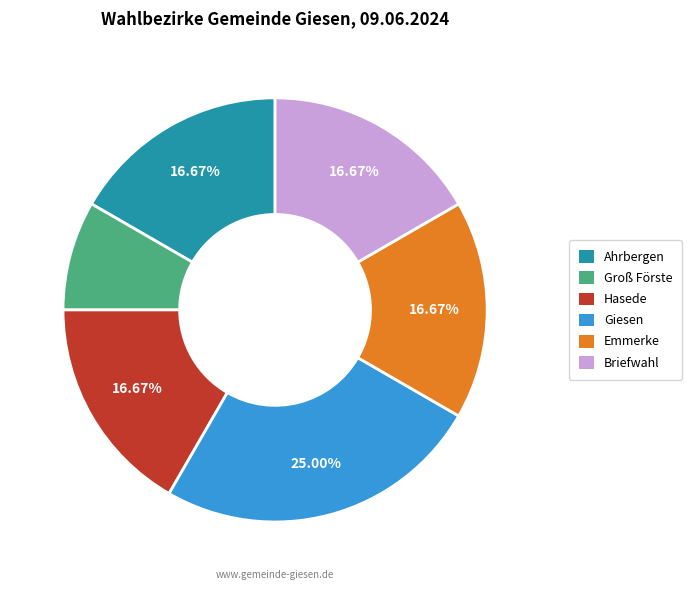

Is there any slice that represents more than half of the pie?

No